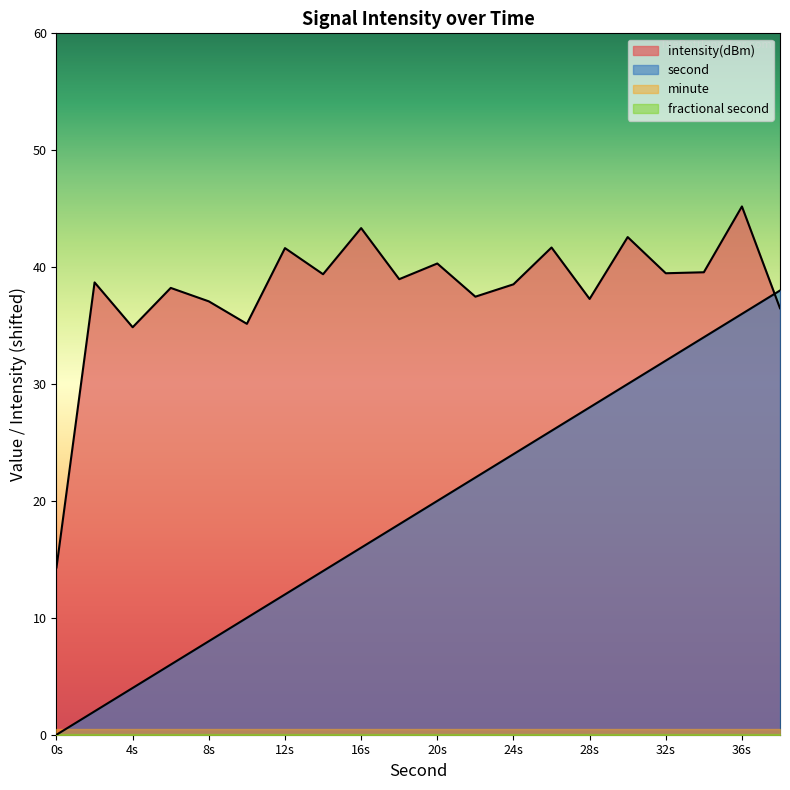

Is the value of second at 32s greater than the value of intensity(dBm) at 32s?

No